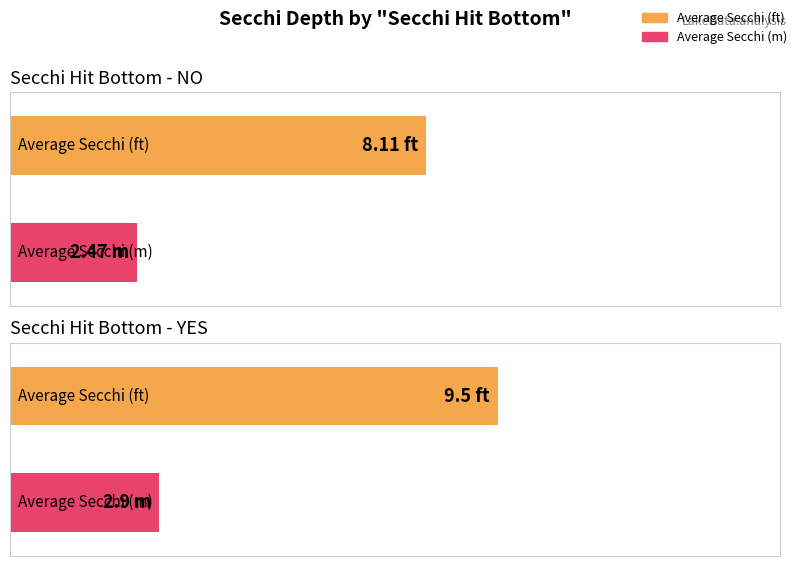

Where does the Average Secchi Meters series first go above 2?

NO